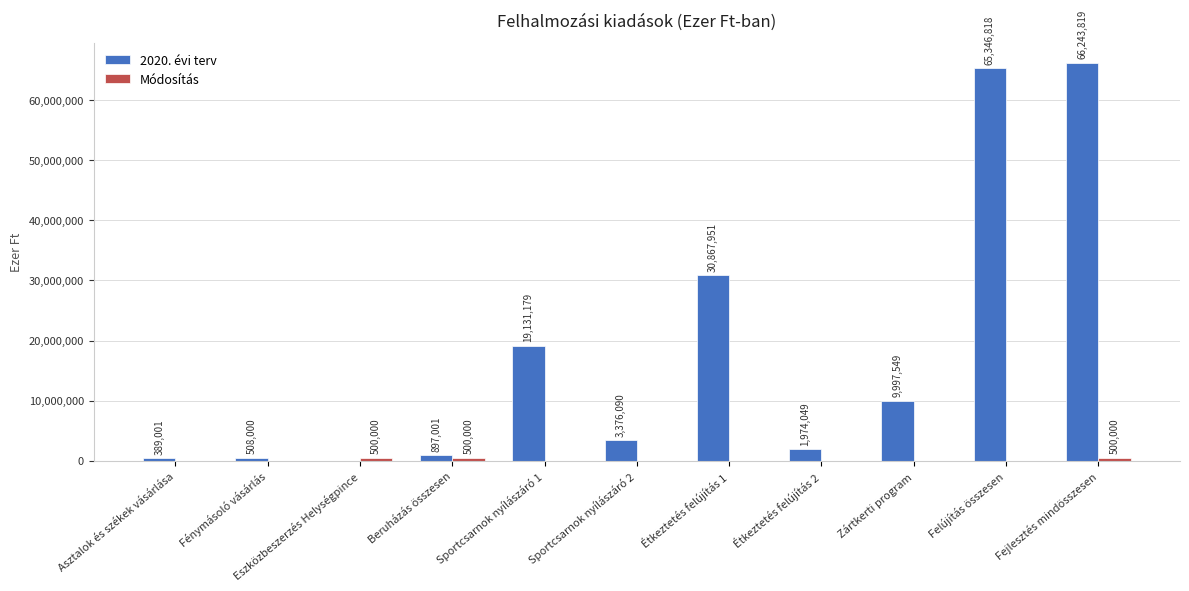

Are the bars grouped side by side (vs. stacked)?

Yes